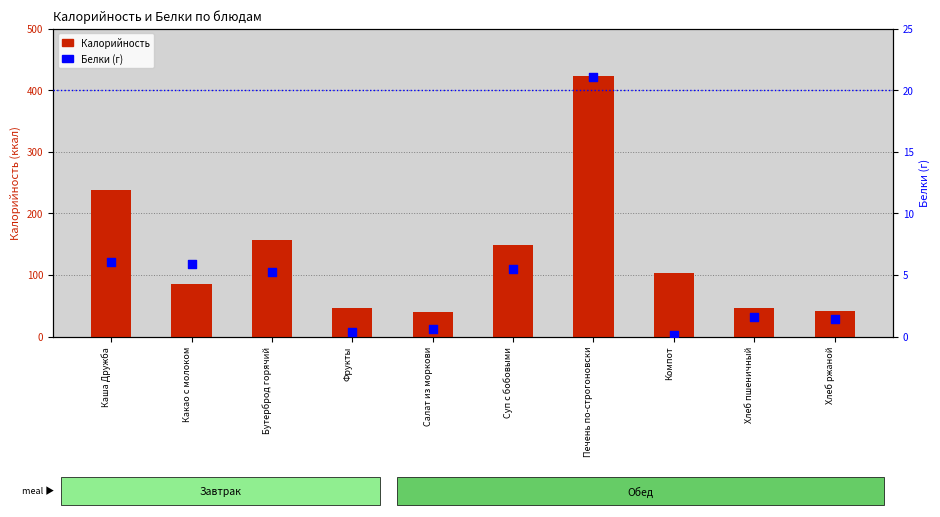

Which series has the largest total across all categories?

Калорийность